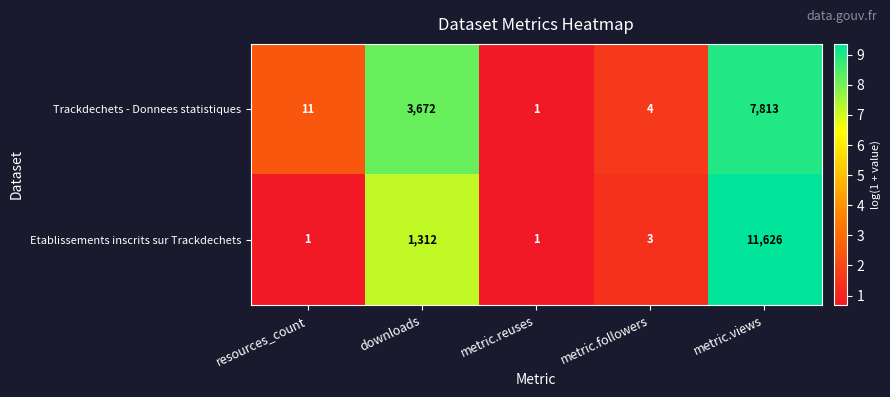

Which series has the largest total across all categories?

Etablissements inscrits sur Trackdechets